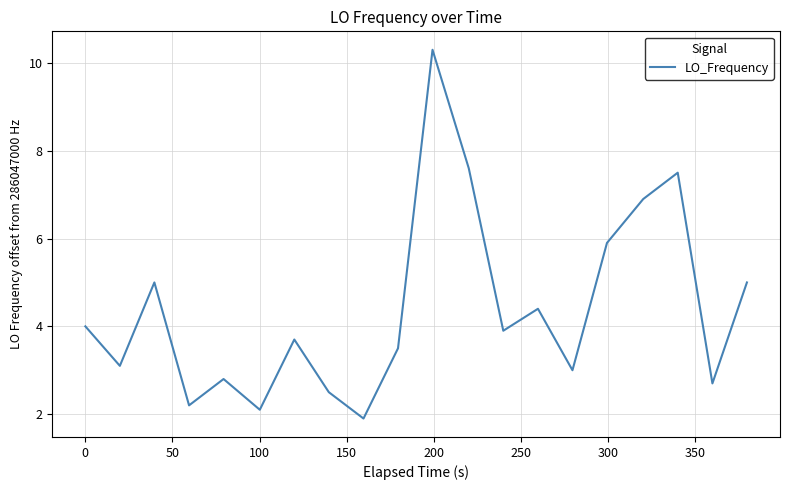

What is the difference between the maximum and minimum values?

8.4